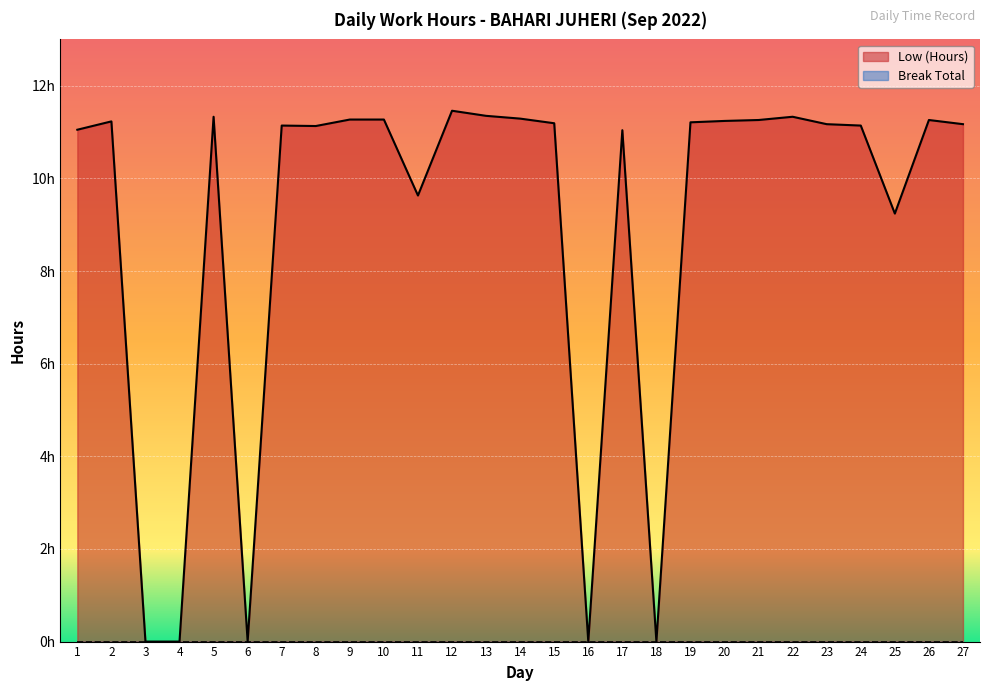

At which category does the data reach its first local peak?

2